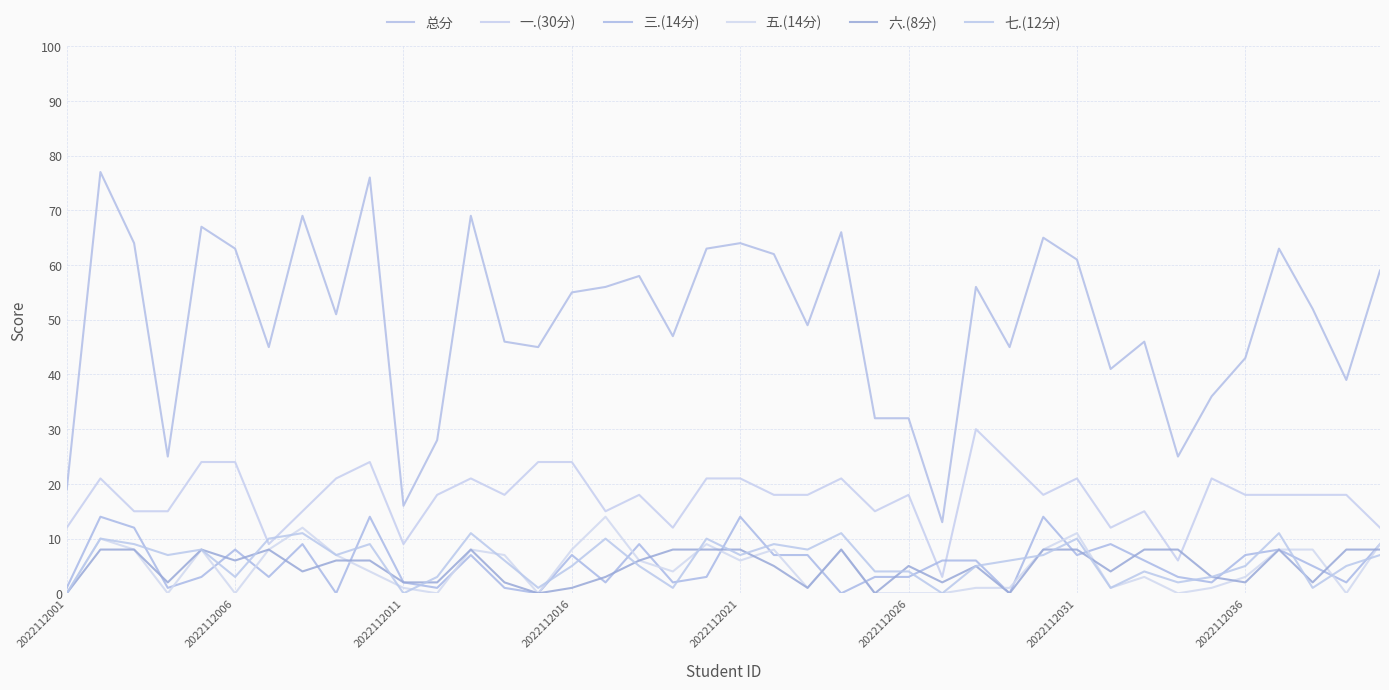

Does the chart display data point markers on the line(s)?

No